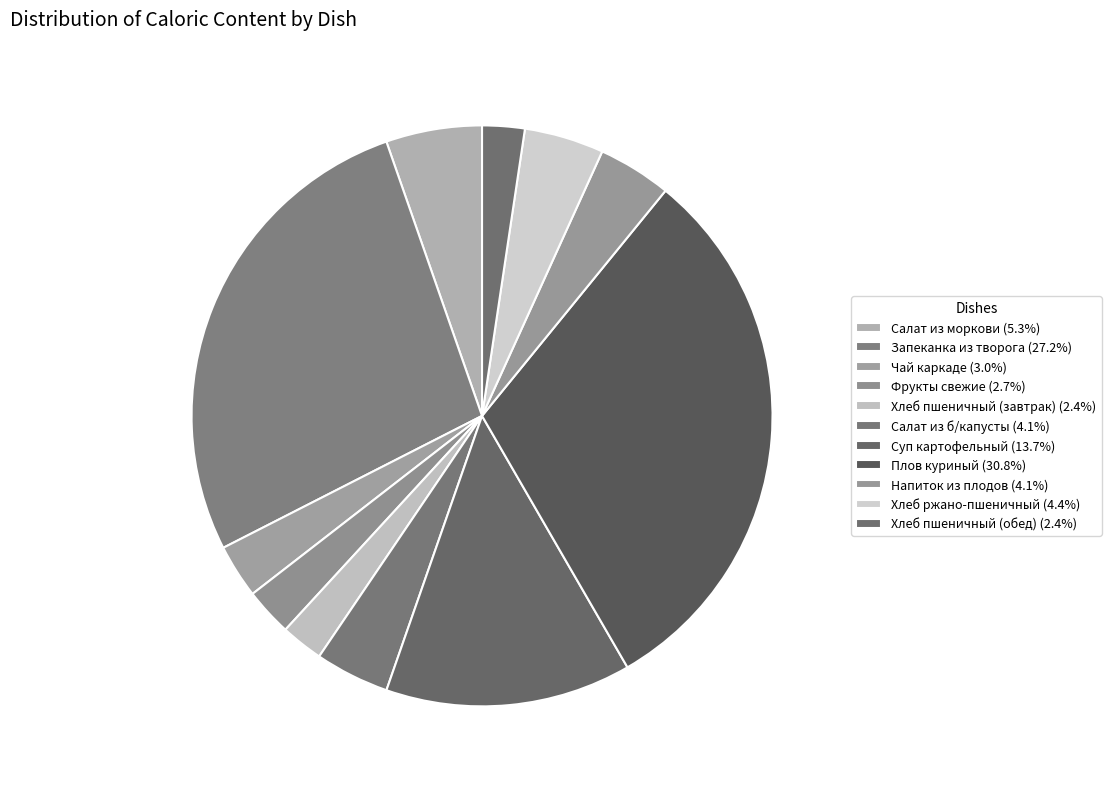

Does Хлеб пшеничный (обед) represent more than half of the total?

No